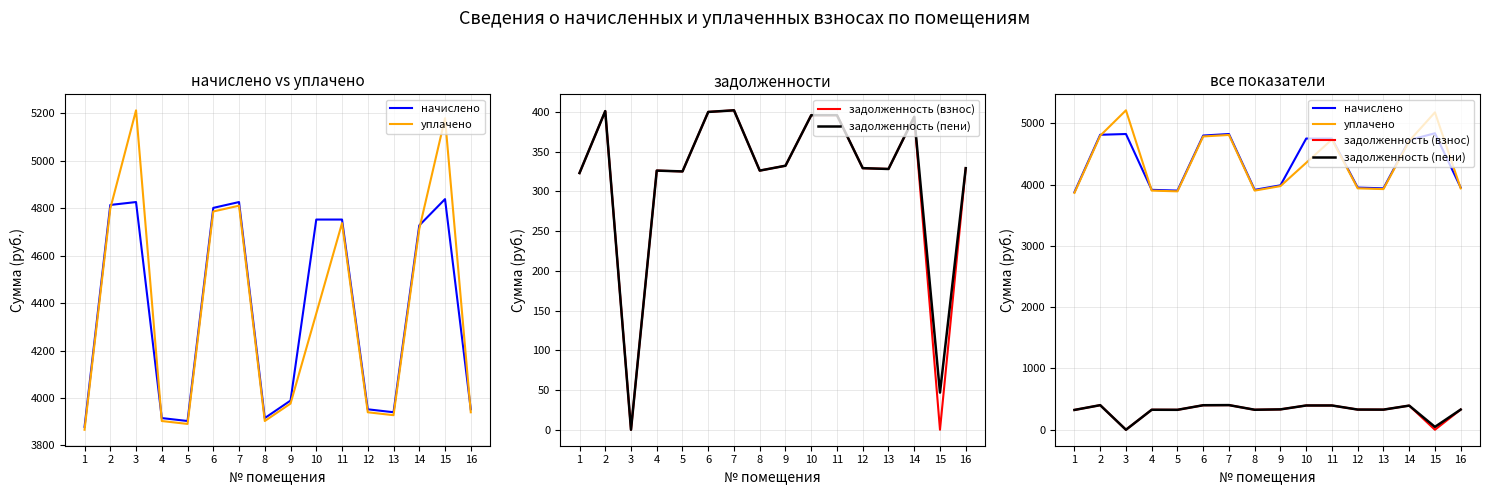

What is the value of the начислено point at the 4th from the left?

3915.2